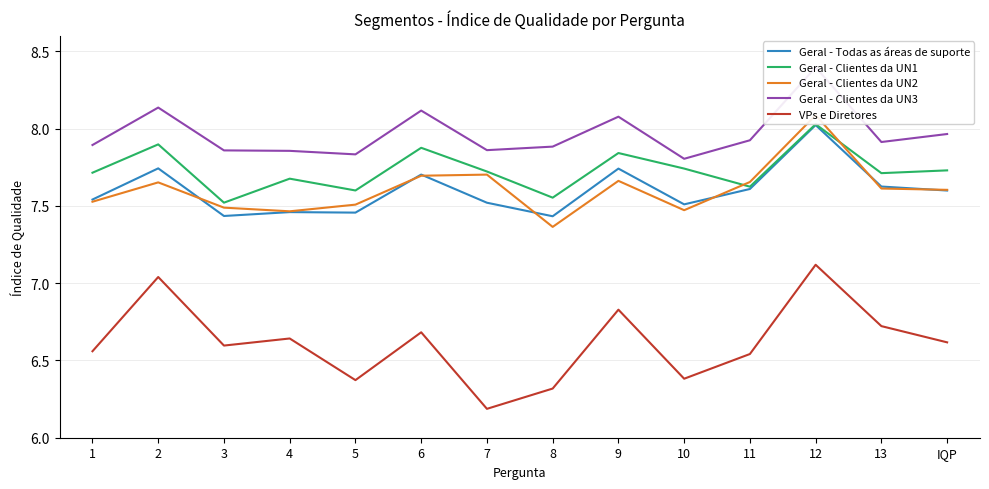

Where is Geral - Clientes da UN3 nearest to the value 8?

IQP